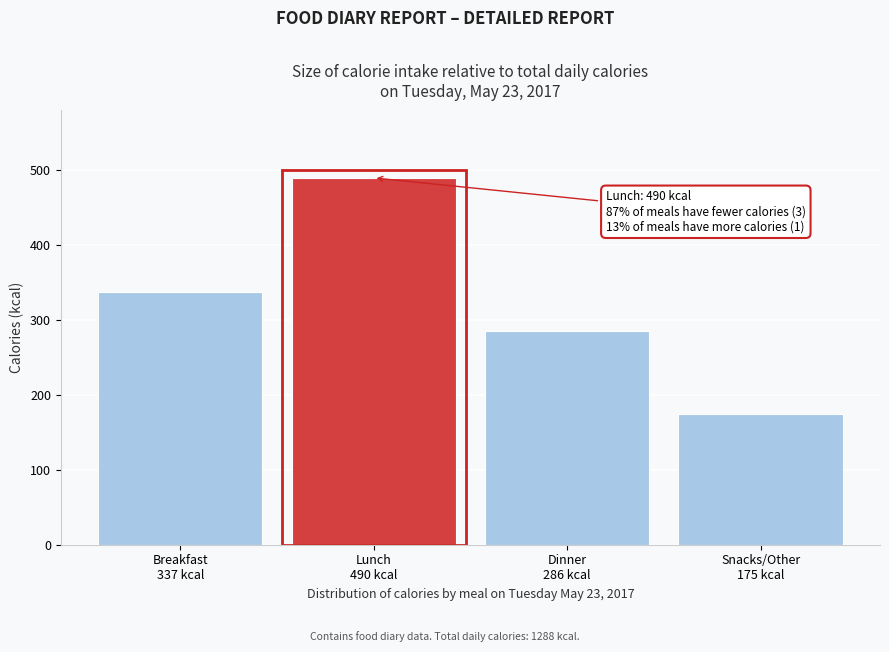

Reading left to right, list all the values displayed in this chart.

337	490	286	175